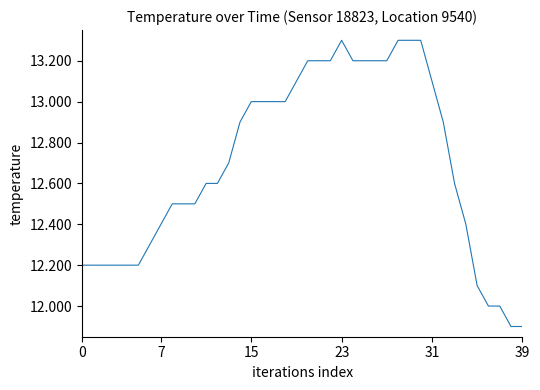

What is the minimum value shown in the chart?

11.9